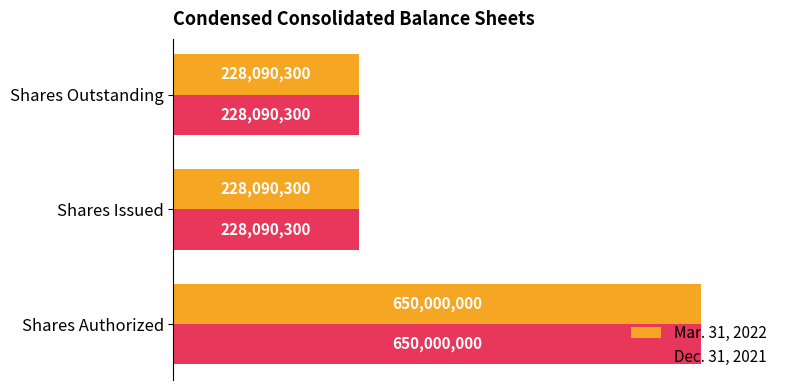

What are all the series names shown in the legend?

Mar. 31, 2022, Dec. 31, 2021